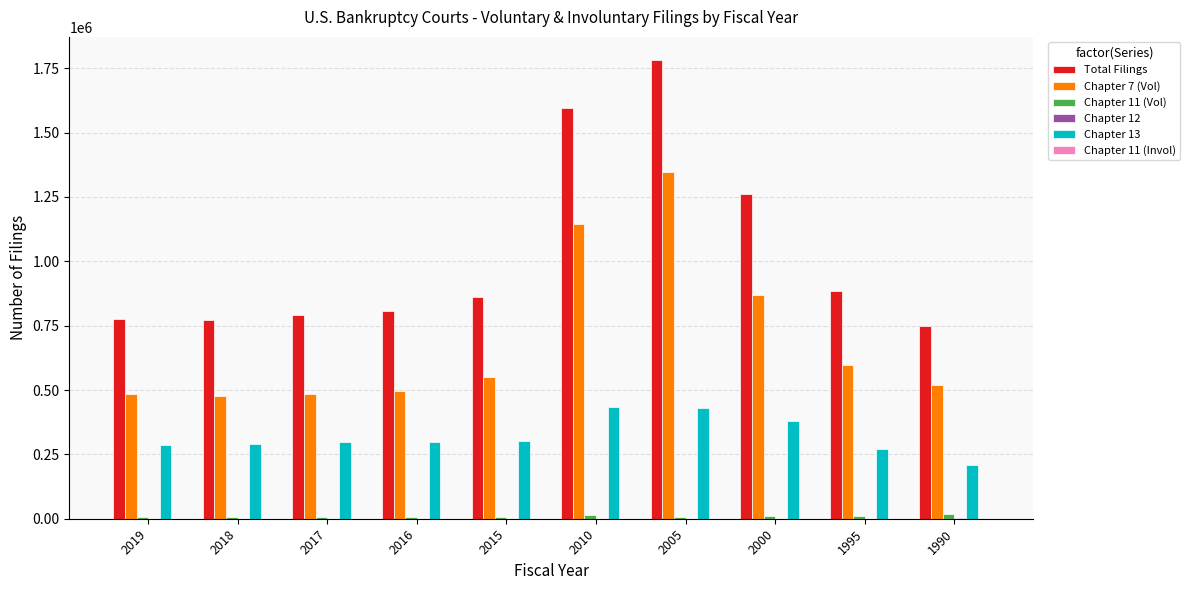

What is the approximate value of Total Filings at 1995, to the nearest 10?

883460